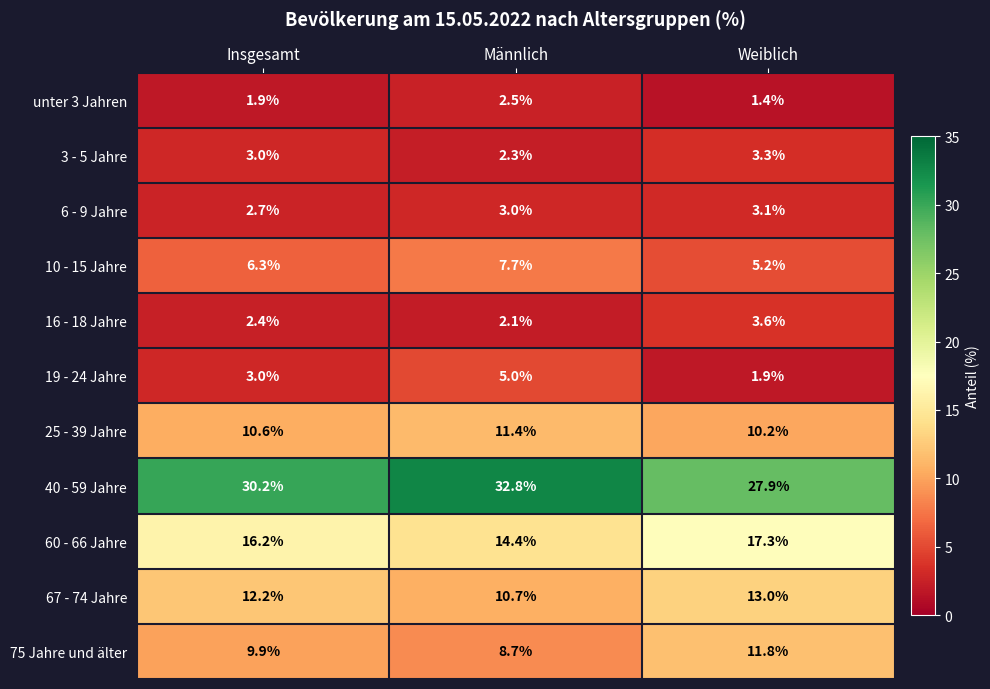

What is the average value of the 75 Jahre und älter series?

10.1